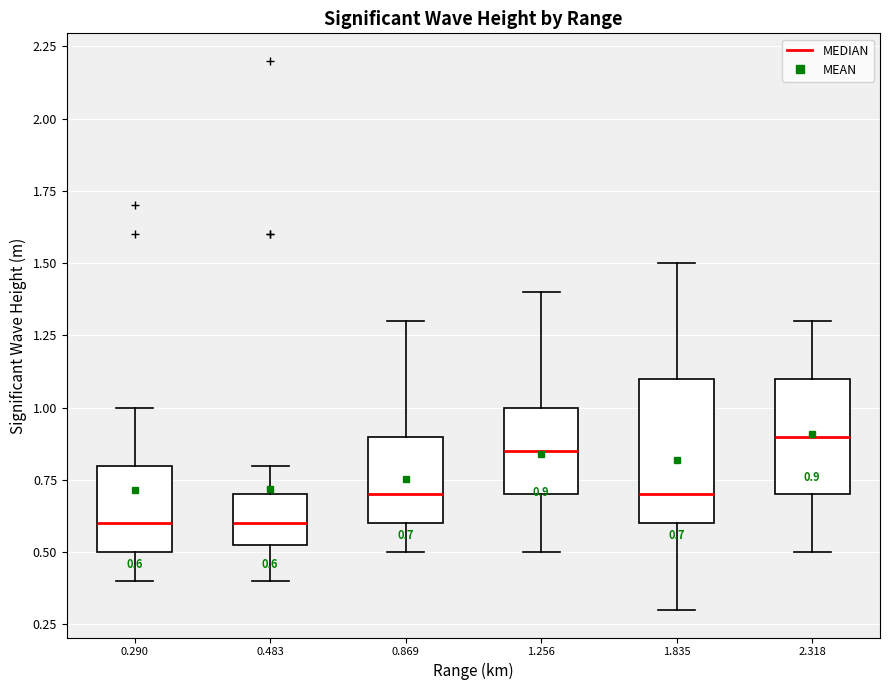

Comparing the boxes themselves (not the whiskers), which one is the tallest?

1.835